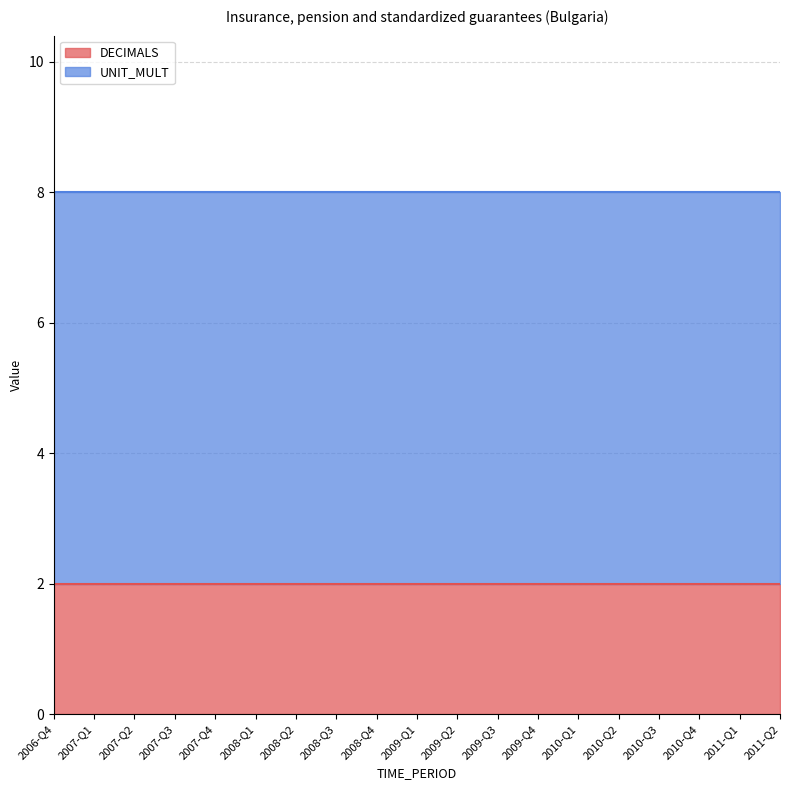

Does the chart display data point markers on the line(s)?

No